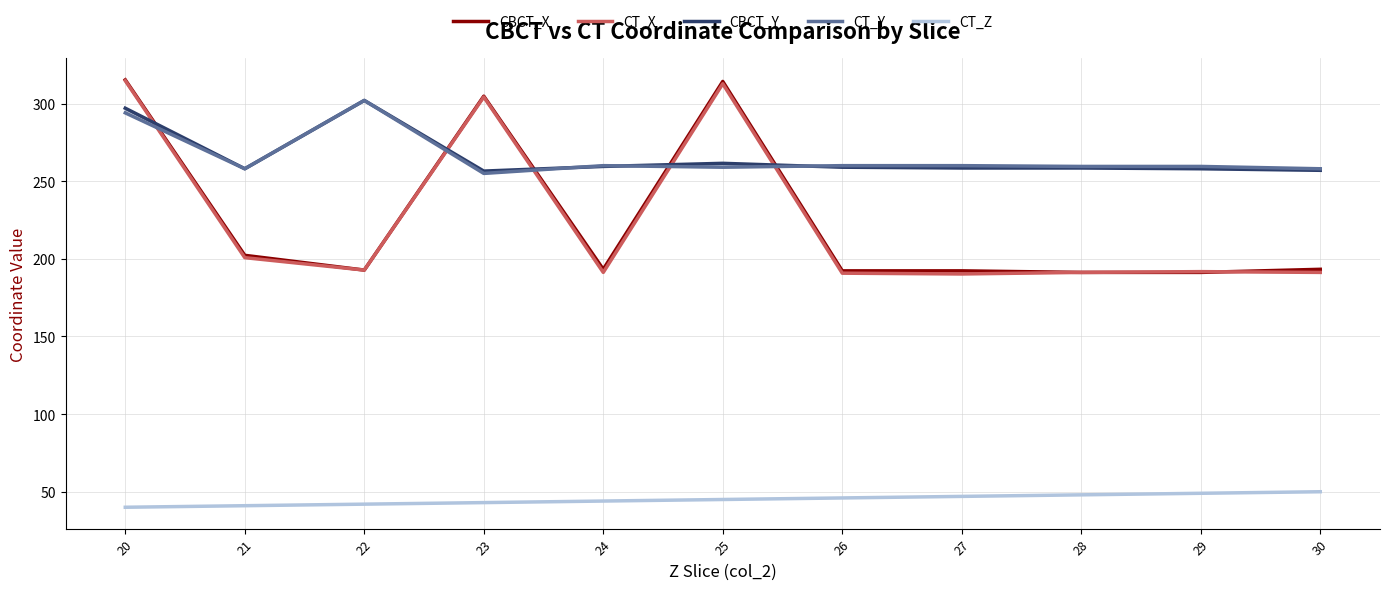

What is the sum of the CBCT_Y values at 25 and 28?

520.0